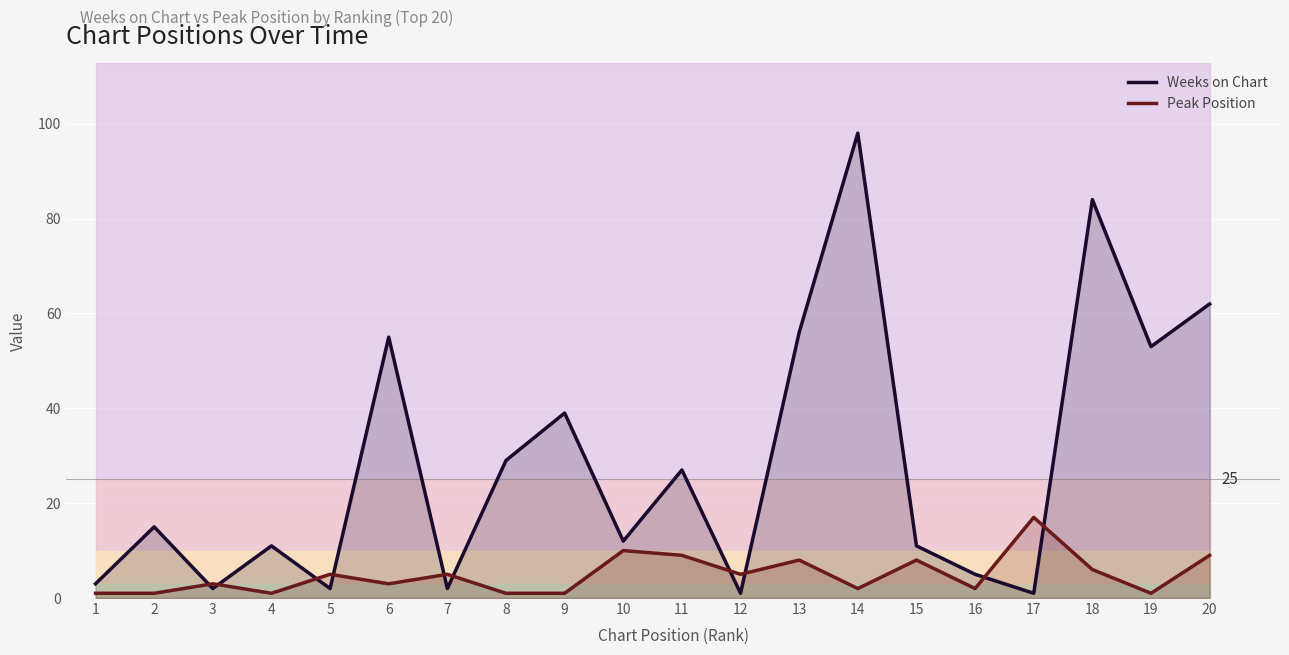

What is the lowest value of the Peak Position series?

1